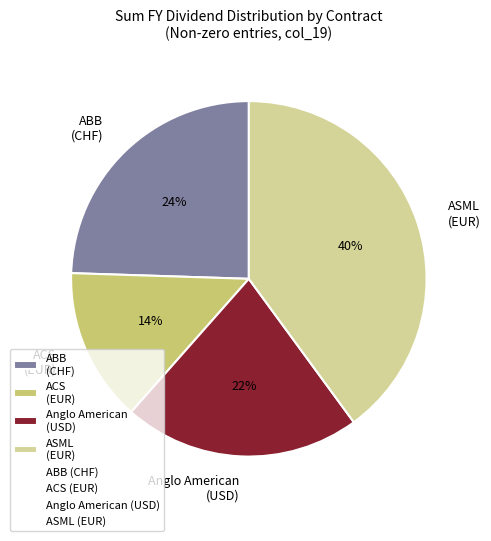

Which has a higher value, ABB (CHF) or ACS (EUR)?

ABB (CHF)